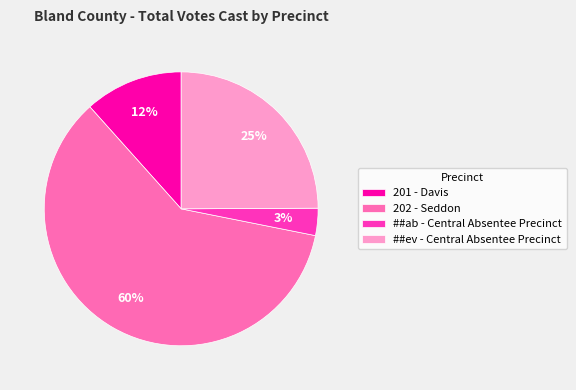

To the nearest percent, what percentage of the pie is ##ab - Central Absentee Precinct?

3%